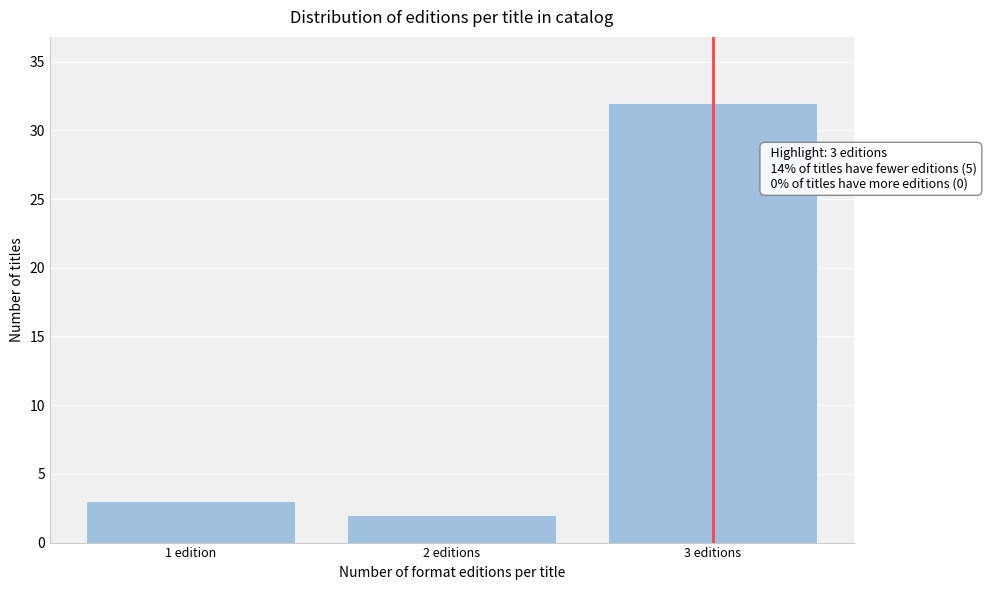

Reading right to left, what are all the values shown in this chart?

3 editions=32	2 editions=2	1 edition=3